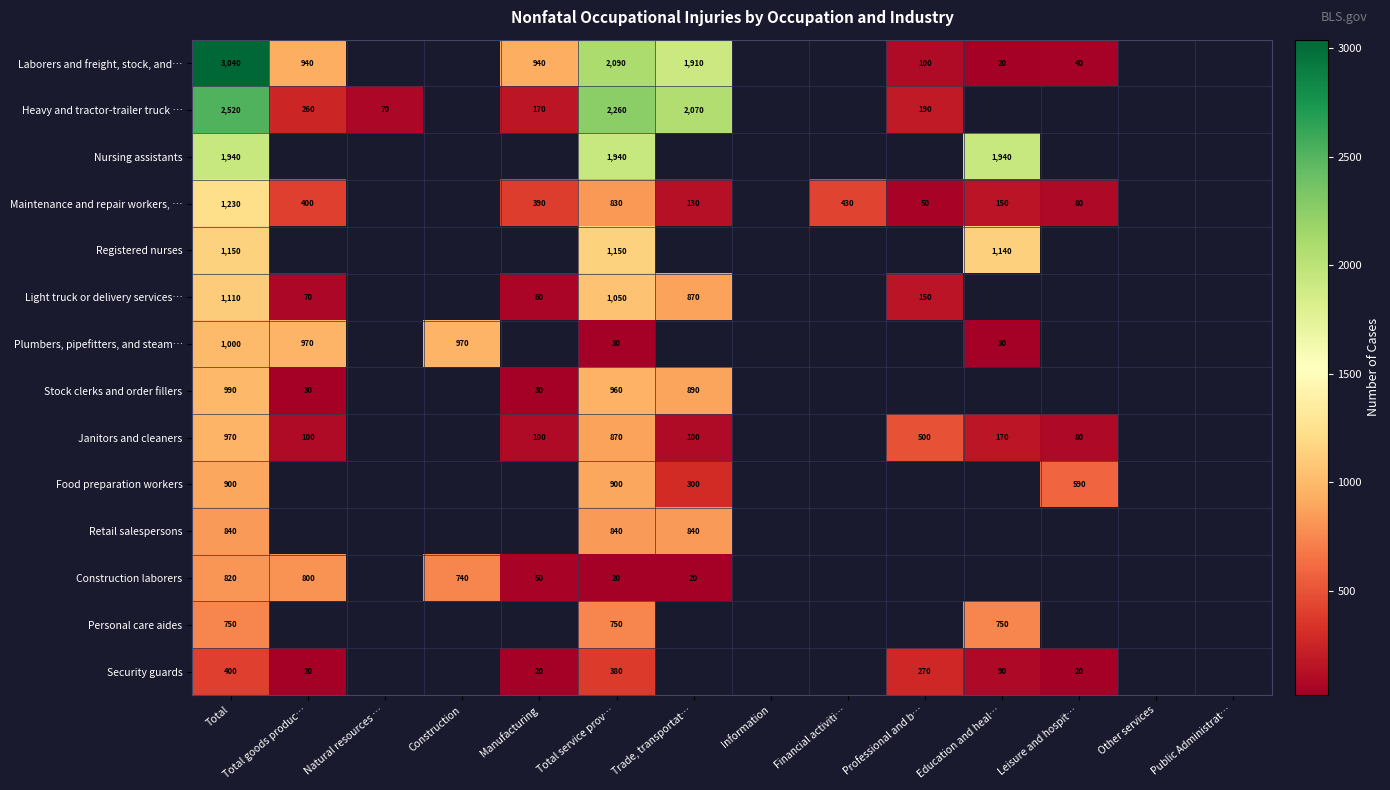

What is the difference between the highest and lowest values at Total service prov…?

2240